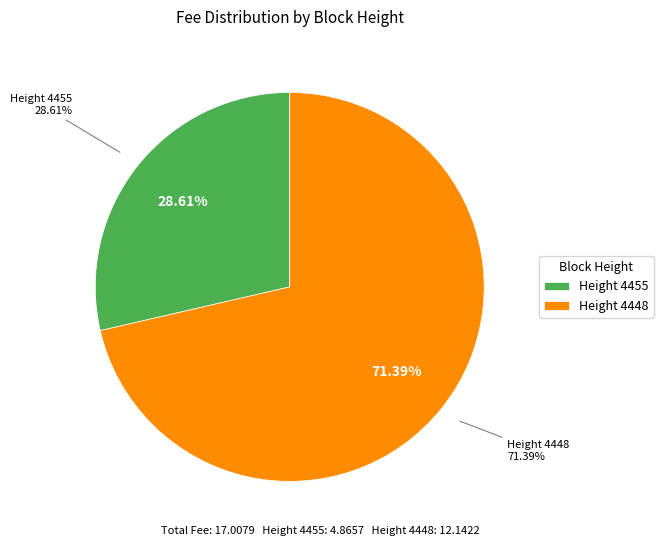

True or false: 4448 accounts for 71% of the total.

True